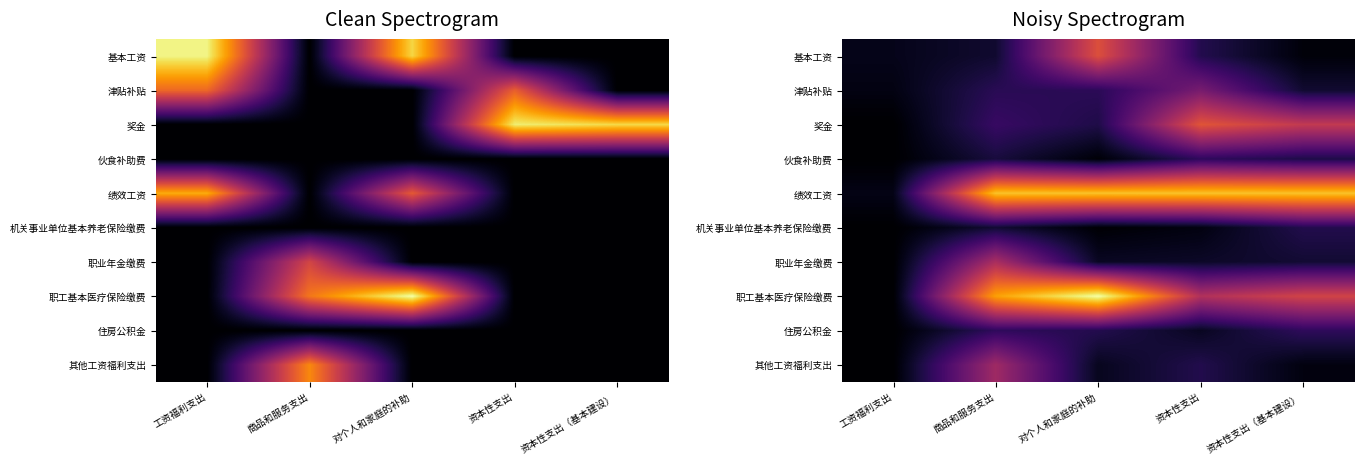

True or false: 津贴补贴 has a value of 5.2 at 对个人和家庭的补助.

True